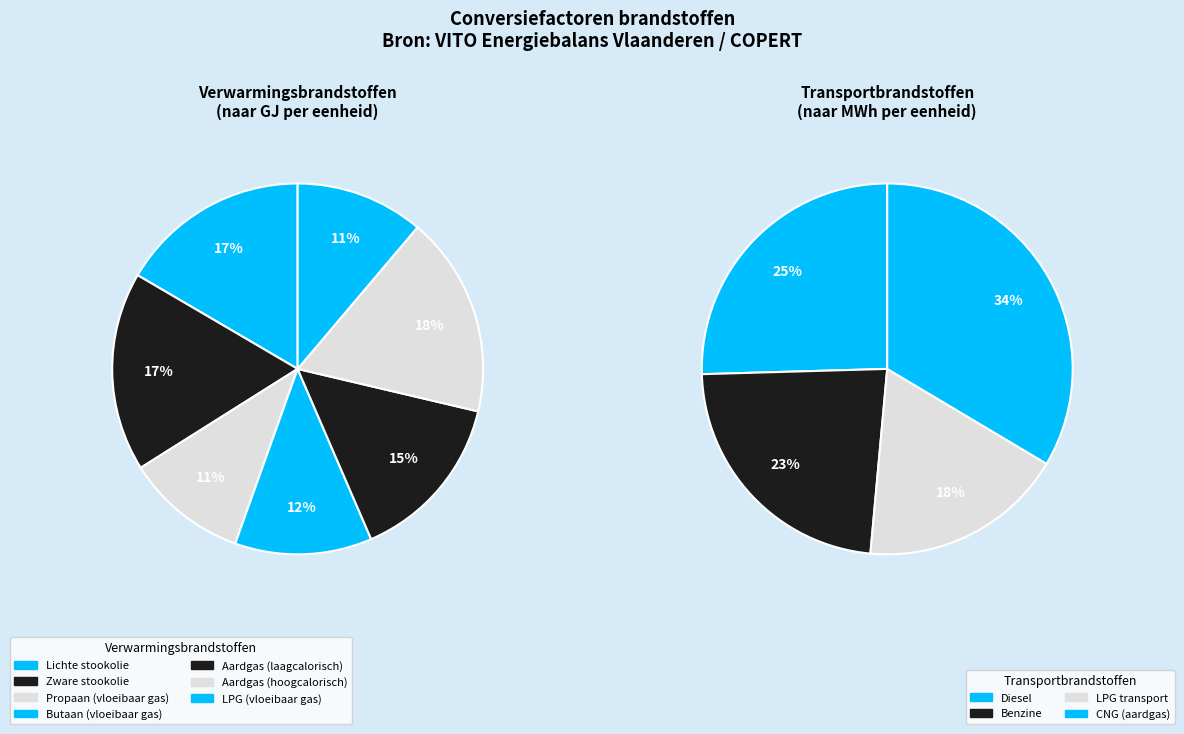

Count the number of slices in the pie.

7